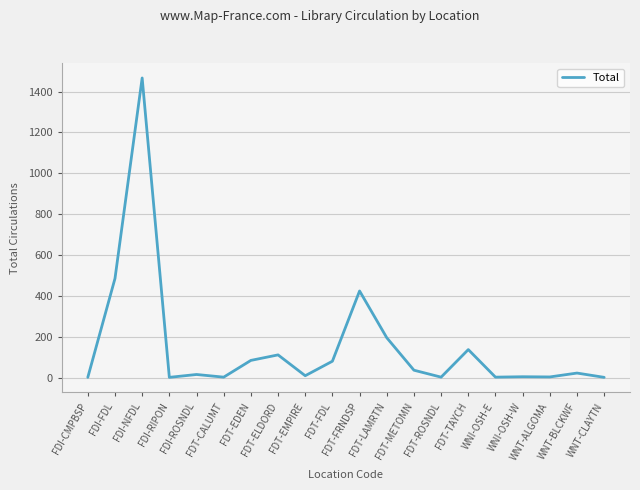

What is the difference between the maximum and minimum values?

1466